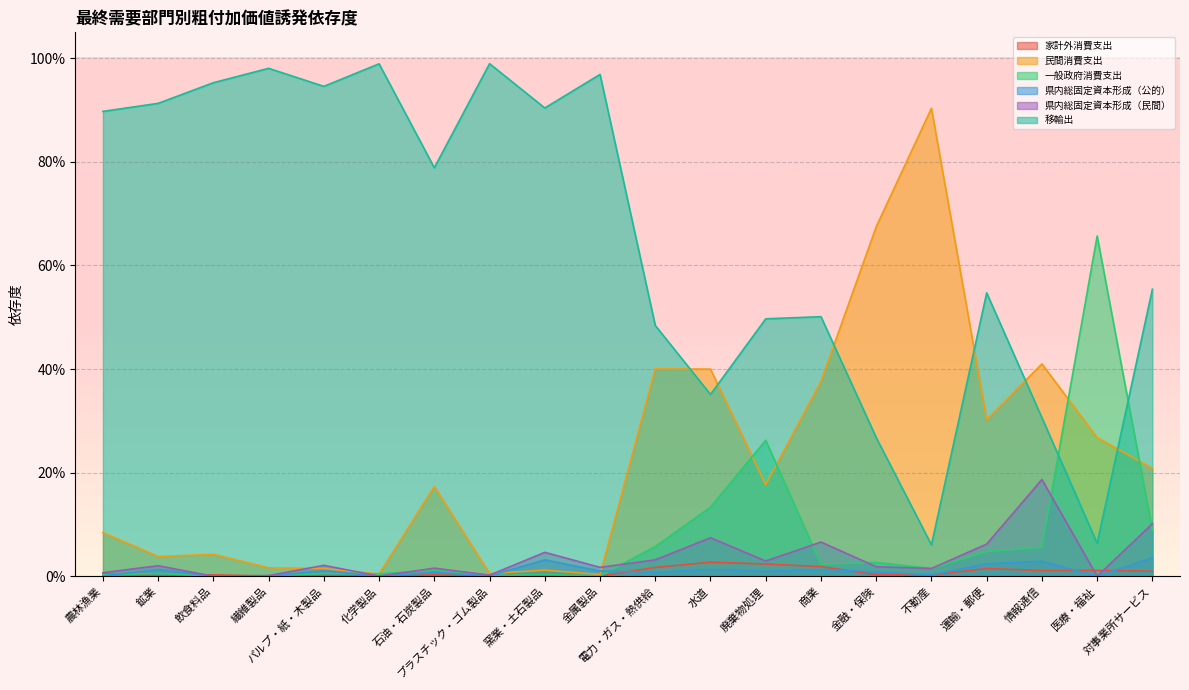

In 県内総固定資本形成（公的）, how many points are higher than both neighbors (excluding endpoints)?

7